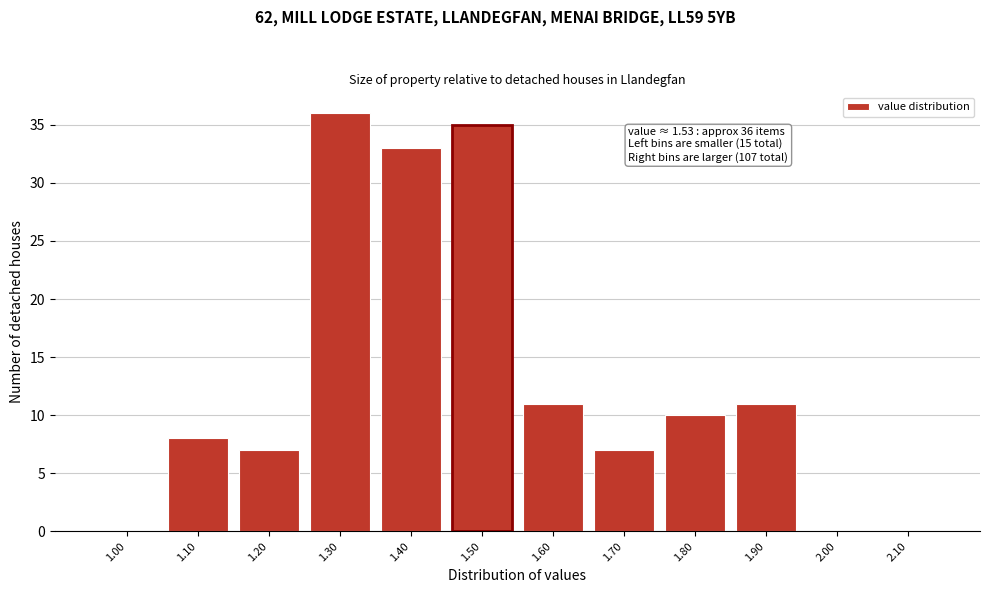

Reading right to left, transcribe all the data shown in this chart.

2.10=0	2.00=0	1.90=11	1.80=10	1.70=7	1.60=11	1.50=35	1.40=33	1.30=36	1.20=7	1.10=8	1.00=0